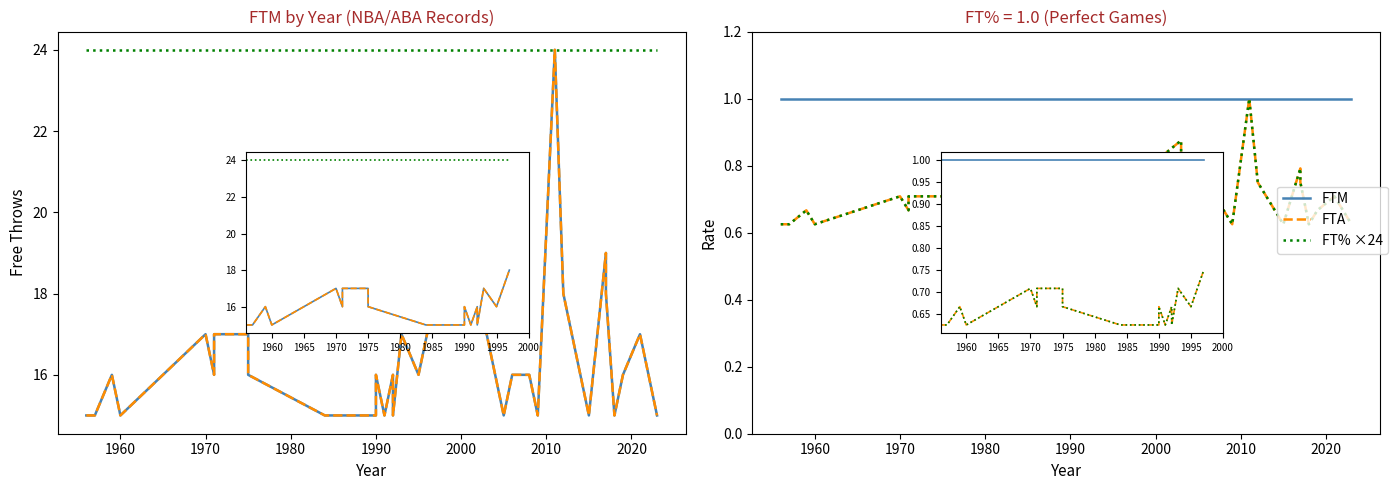

What is the sum of the FT% ×24 values at 25 and 1990?

48.0